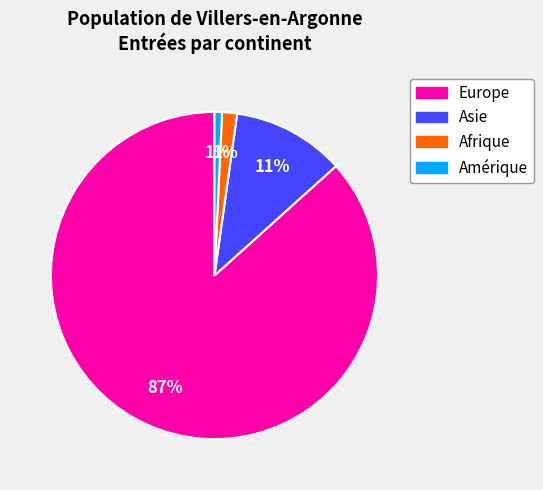

What percentage is the Europe slice, to the nearest percent?

87%